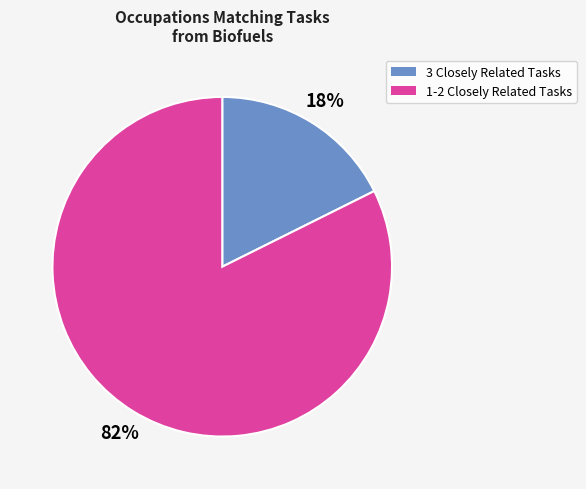

Is there a majority slice in this chart?

Yes